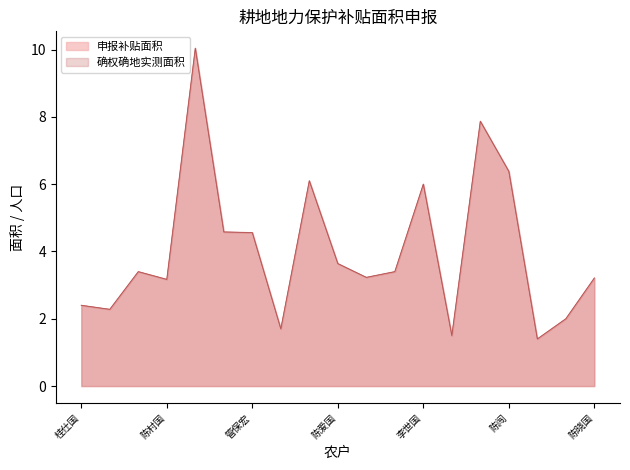

How many lines are shown in the chart?

2